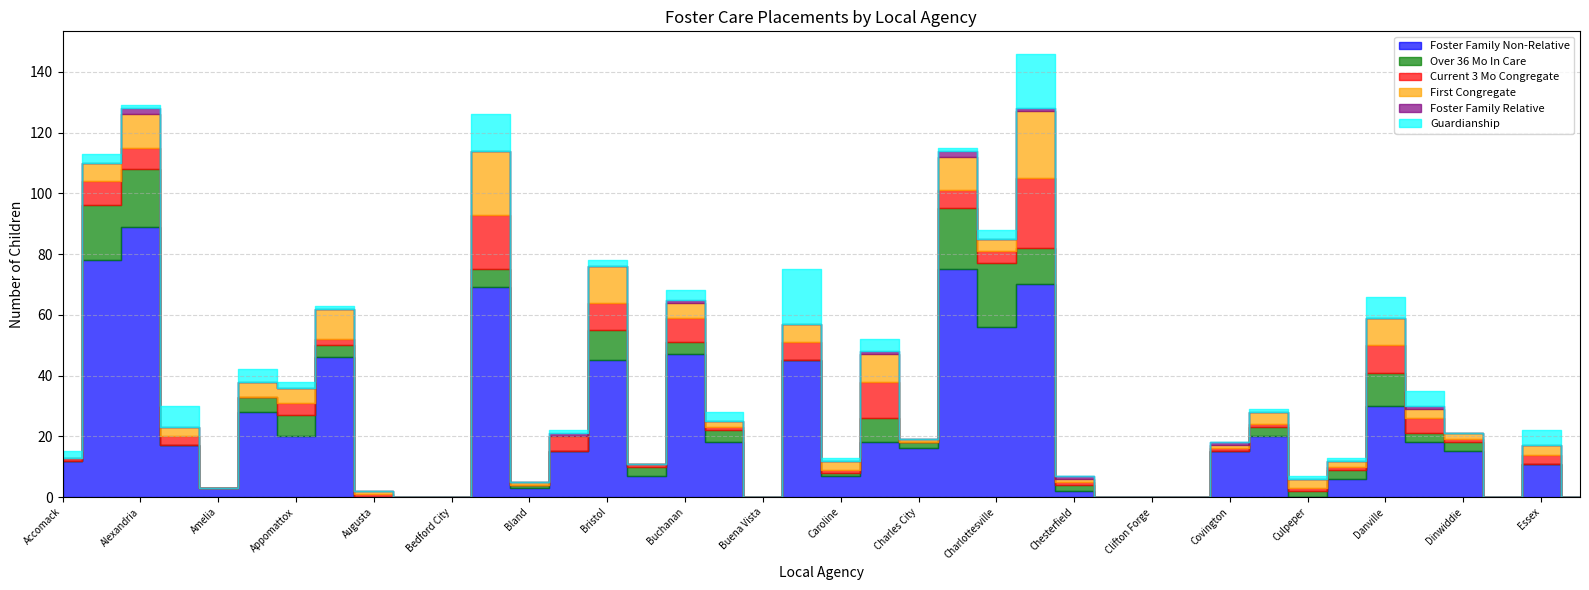

What is the label of the 23rd point from the right?

Buckingham